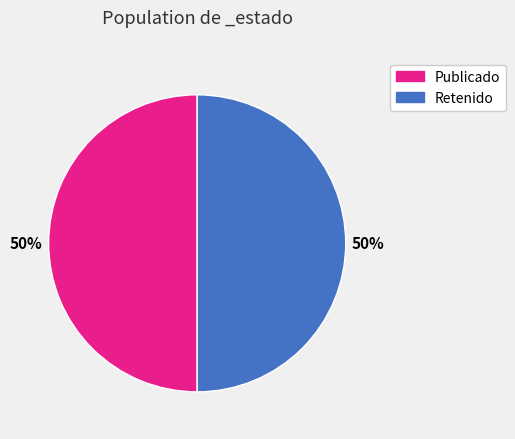

To the nearest percent, what is the average slice percentage?

50%